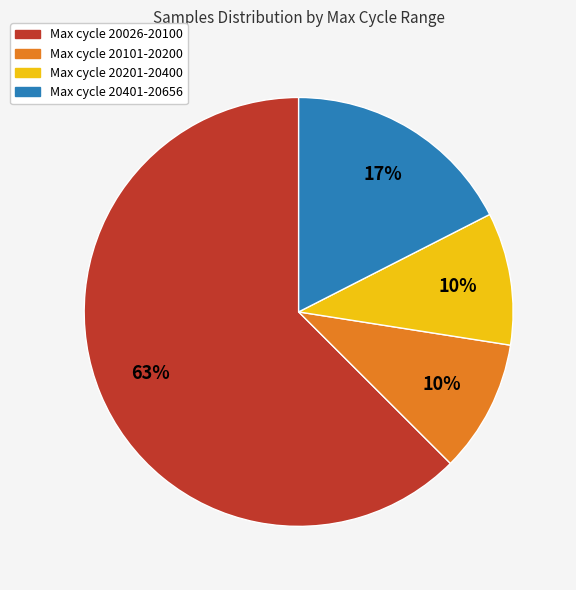

To the nearest percent, what is the difference between the largest and smallest slice percentages?

53%